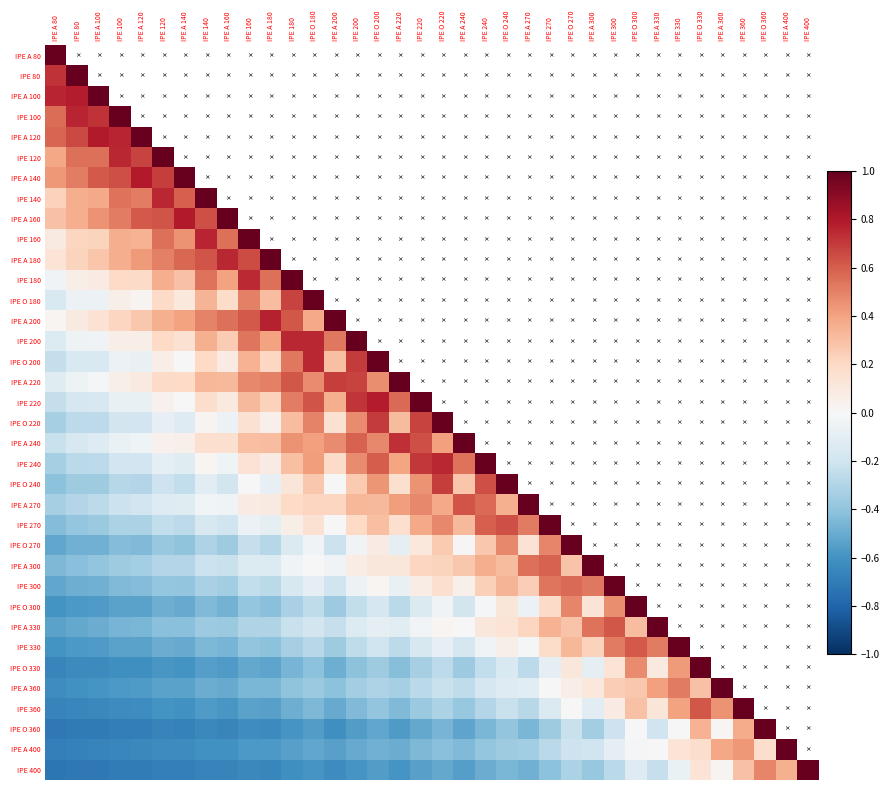

What is the difference between the maximum and minimum values in the IPE O 200 series?

1.2